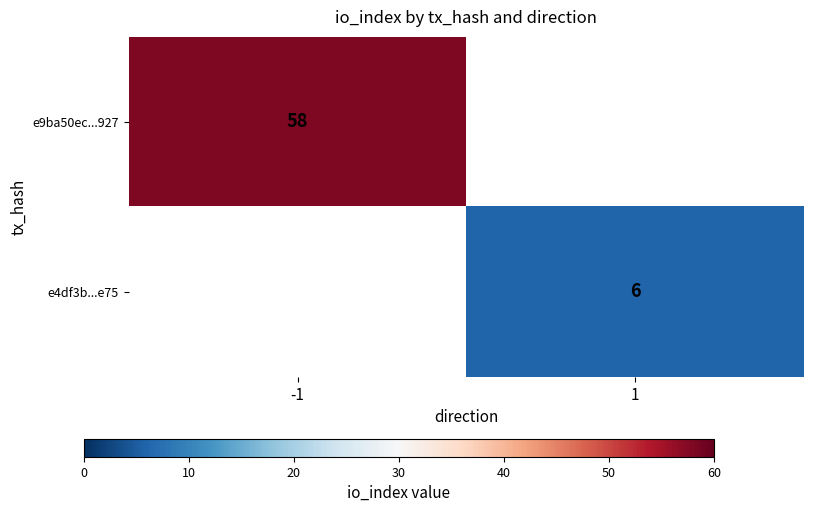

Is it true that e9ba50ec...927 equals 32 at -1?

False